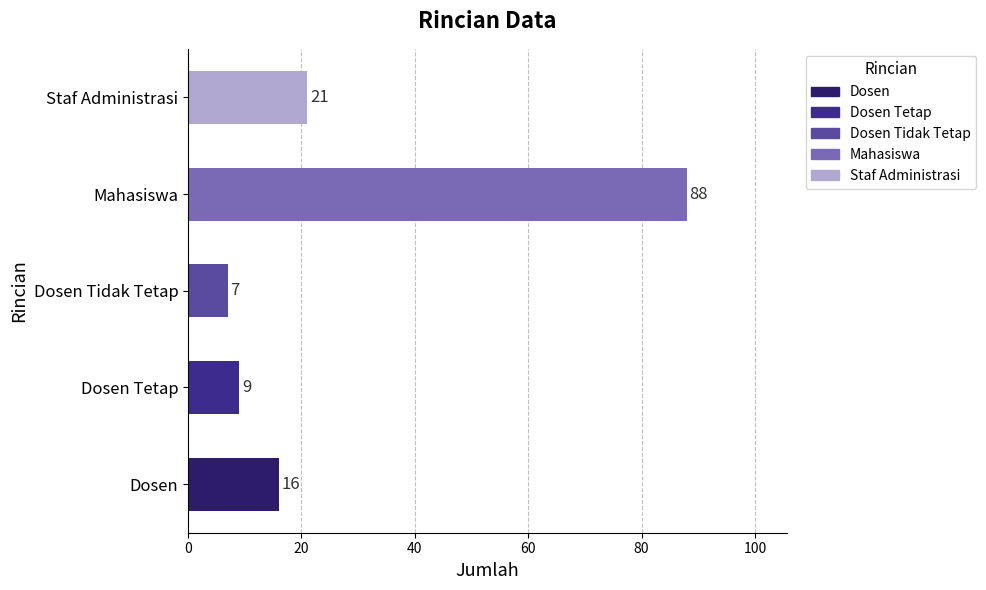

Which category has the lowest value across all series?

Dosen Tidak Tetap